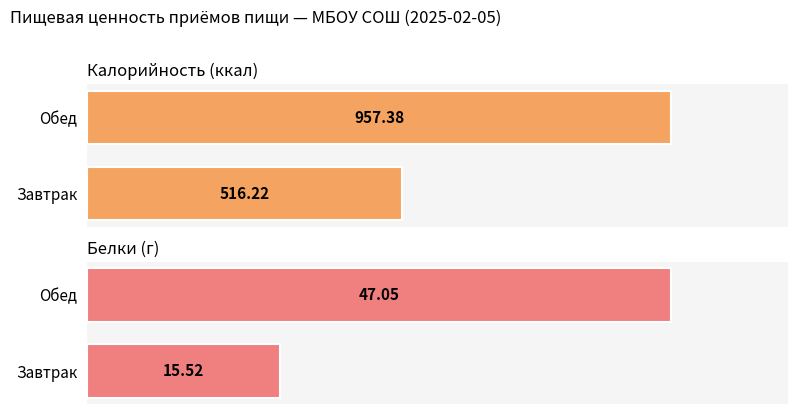

What is the label of the 1st bar from the left?

Завтрак